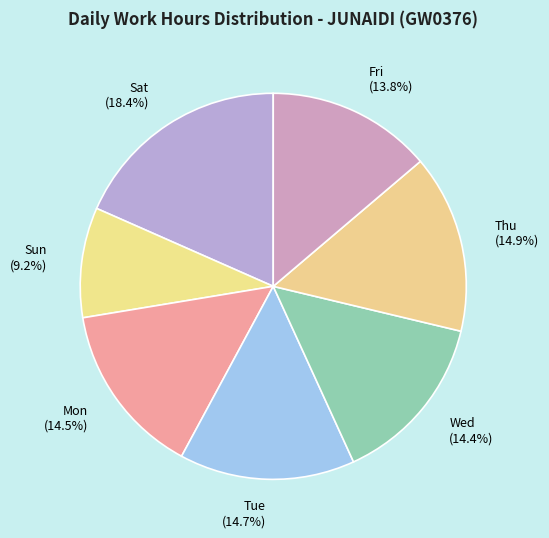

Which slice is the smallest?

Sun